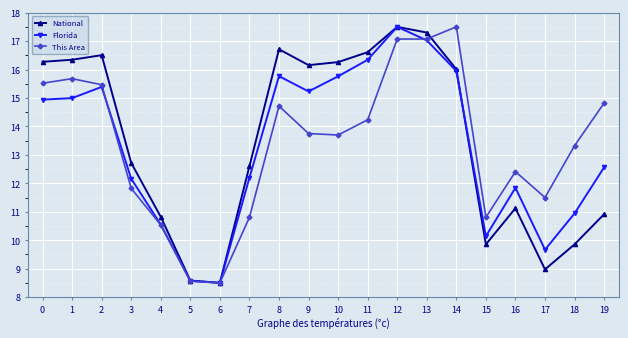

What is the value of the National point at the 2nd from the left?

16.3